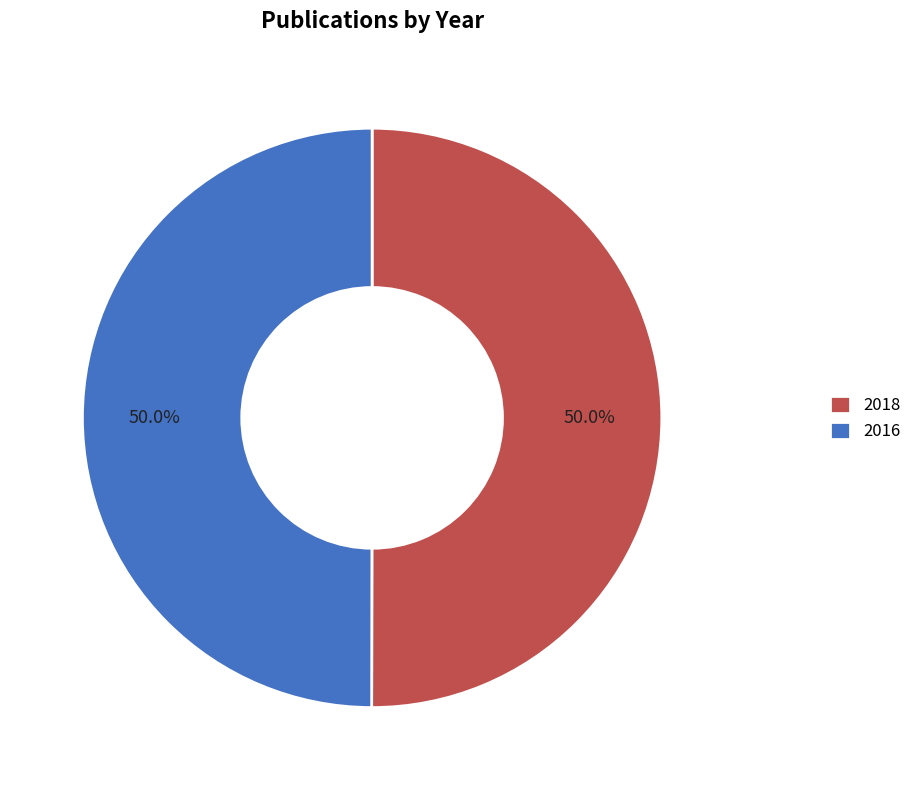

What is the ratio of the value at 2016 to the value at 2018?

1.0